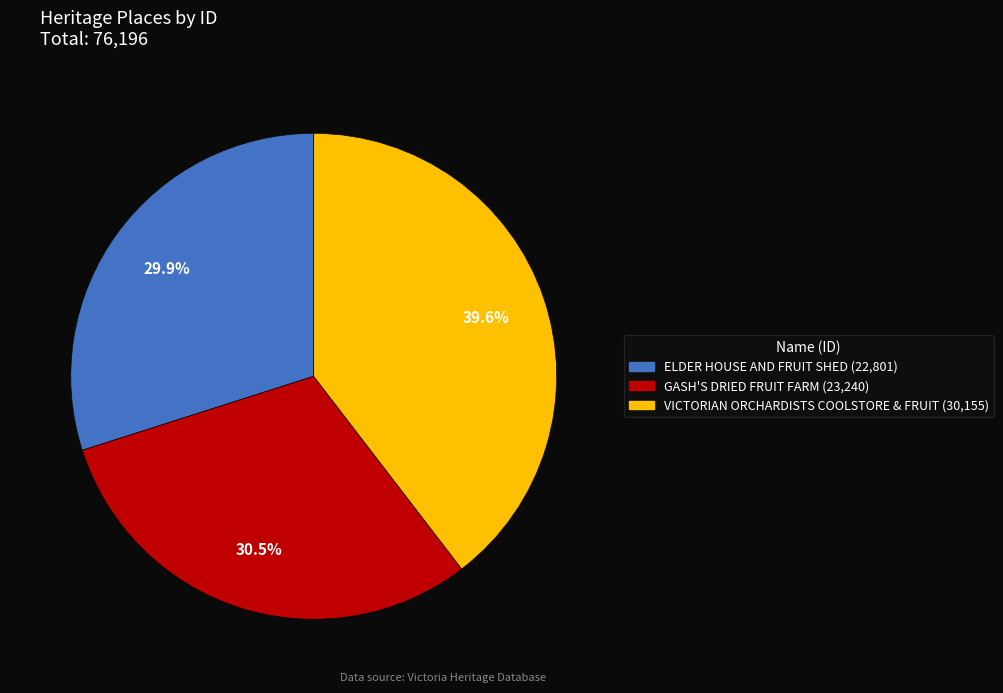

What percentage is the VICTORIAN ORCHARDISTS COOLSTORE & FRUIT slice, to the nearest percent?

40%